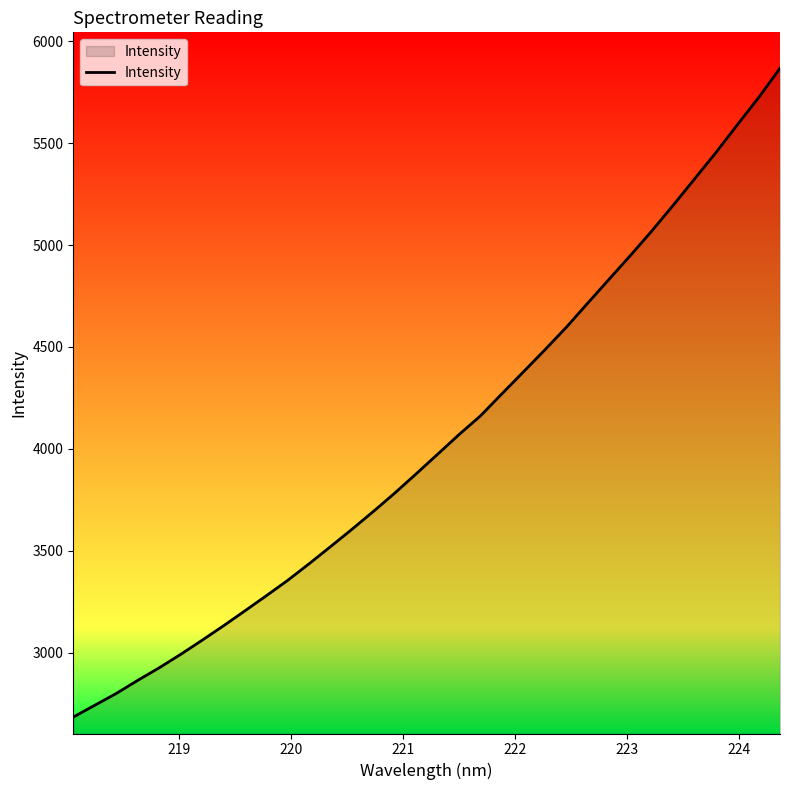

What is the greatest value displayed?

5867.1